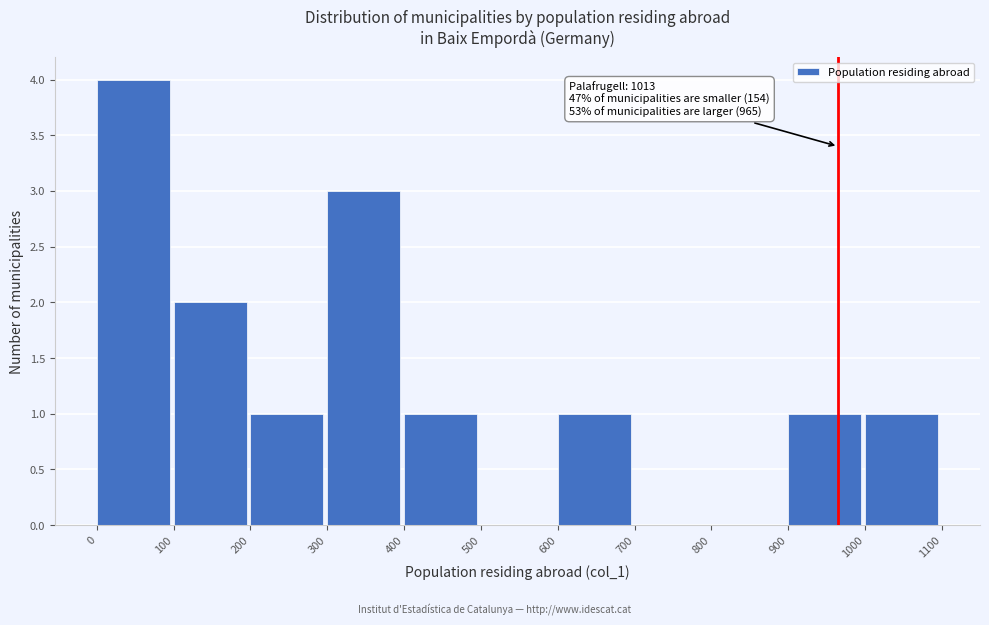

Over which range of the x-axis is the bar tallest?

0 to 100